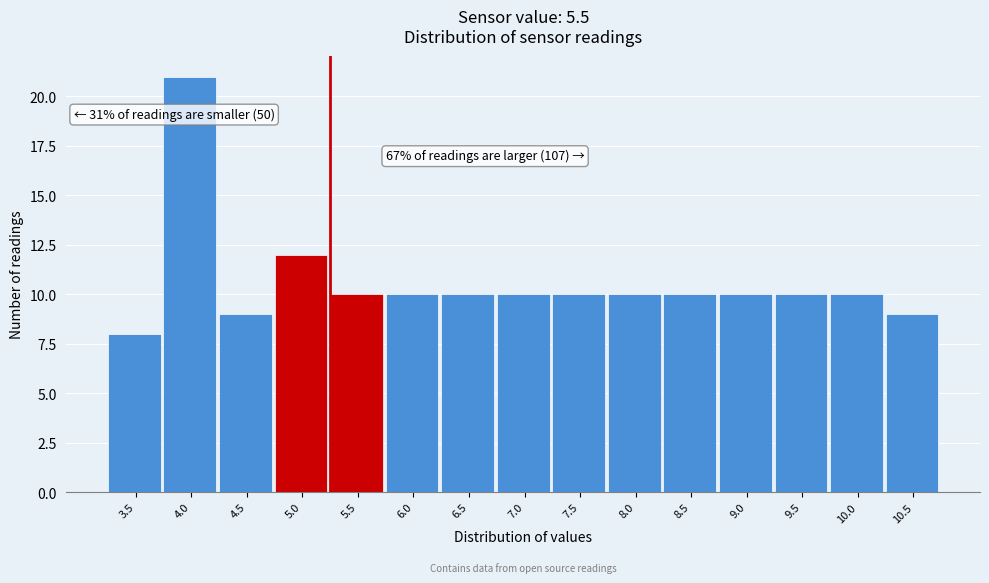

Reading left to right, list all the values displayed in this chart.

3.5=8	4.0=21	4.5=9	5.0=12	5.5=10	6.0=10	6.5=10	7.0=10	7.5=10	8.0=10	8.5=10	9.0=10	9.5=10	10.0=10	10.5=9